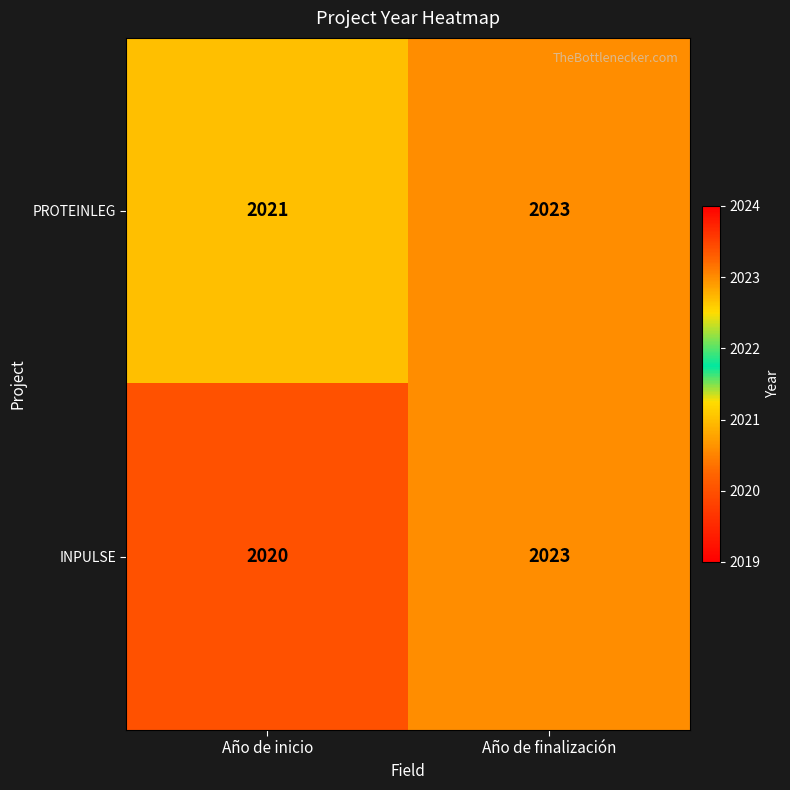

At which category does the chart reach its peak across all series?

Año de finalización